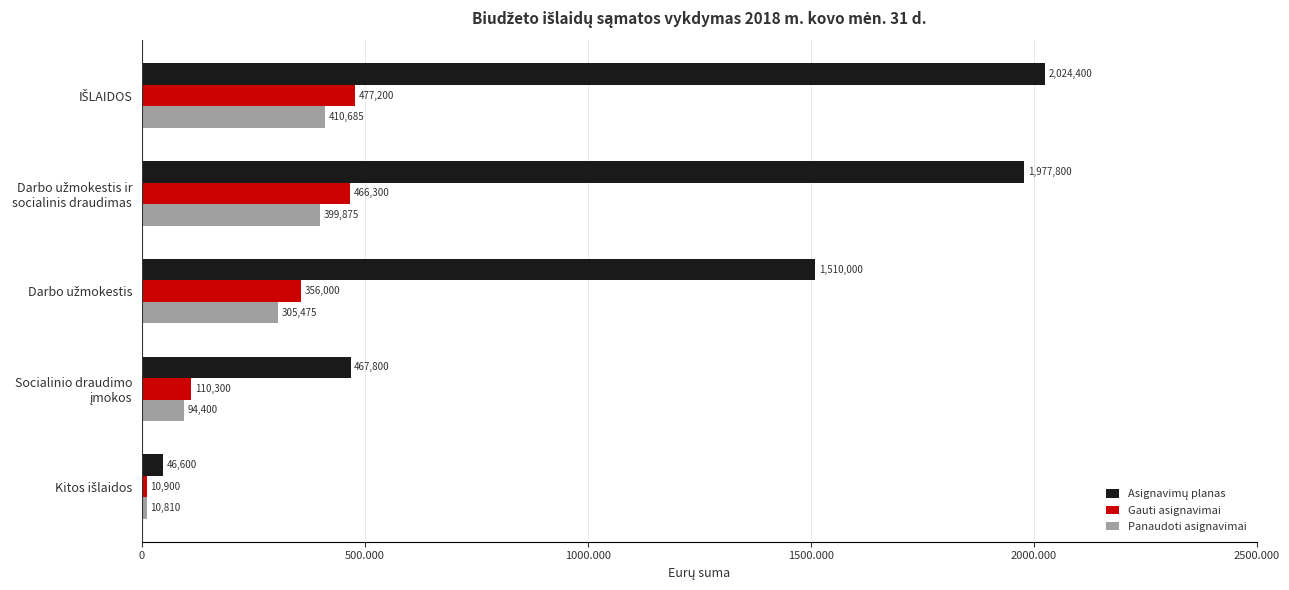

How many bars are there in total?

15